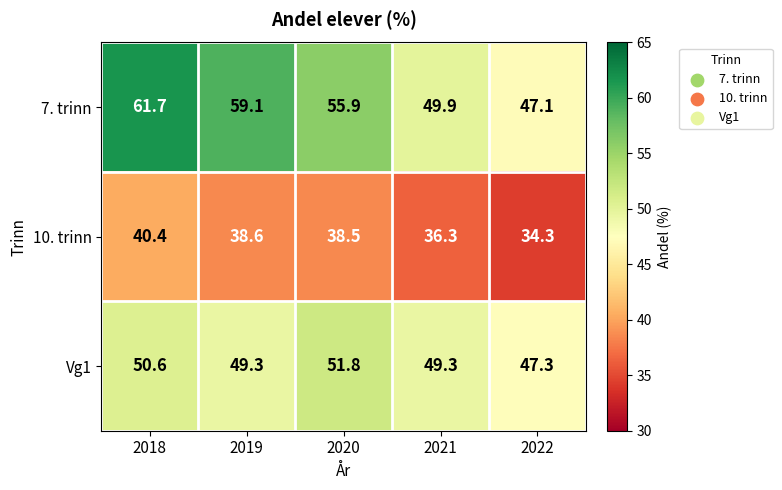

List the series in order of their overall mean, highest first.

7. trinn, Vg1, 10. trinn